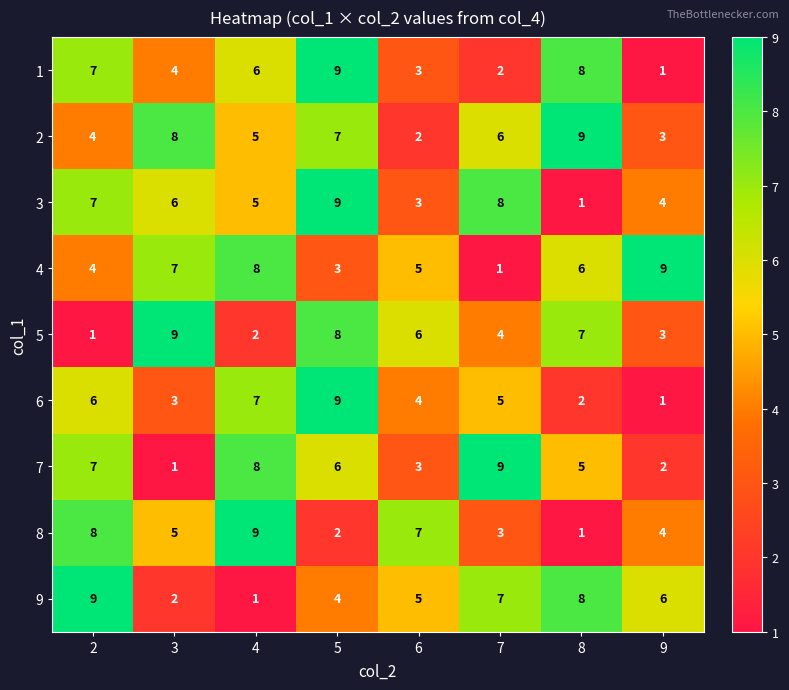

True or false: 1 has a value of 4 at 8.

False